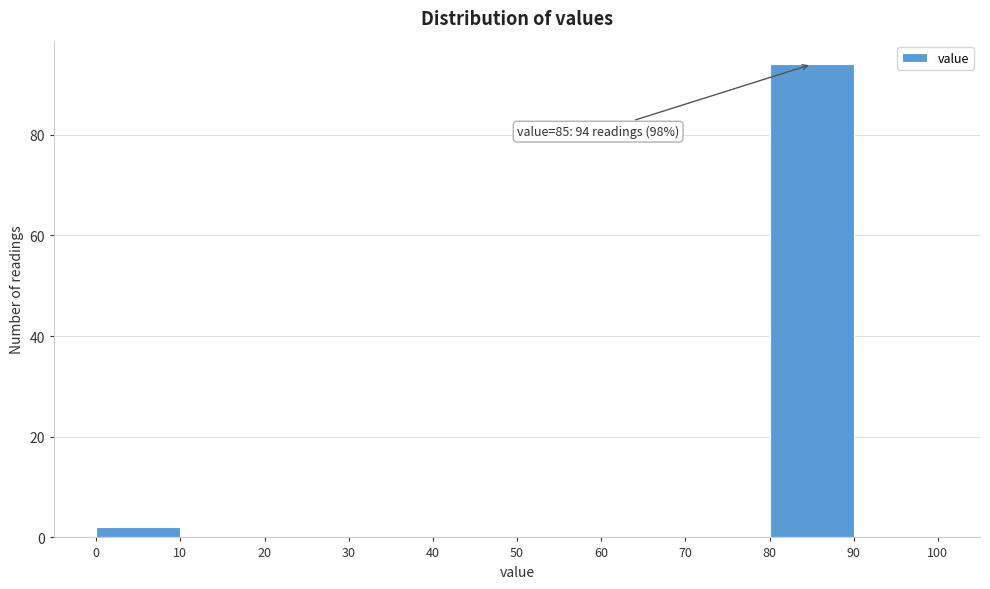

Over which range of the x-axis is the bar tallest?

80 to 90